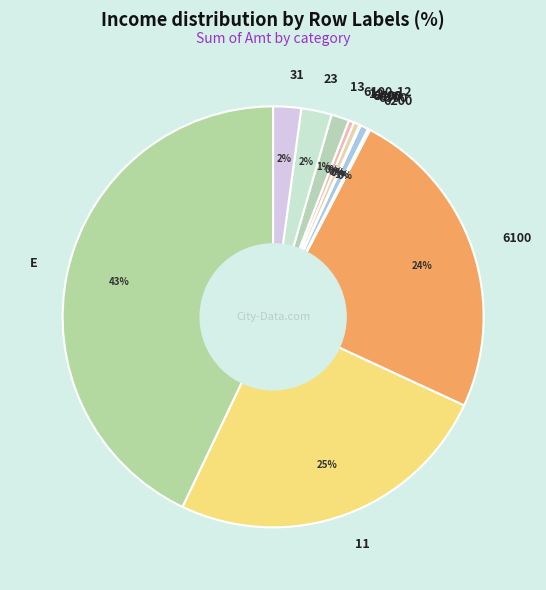

To the nearest percent, what portion does 31 represent?

2%